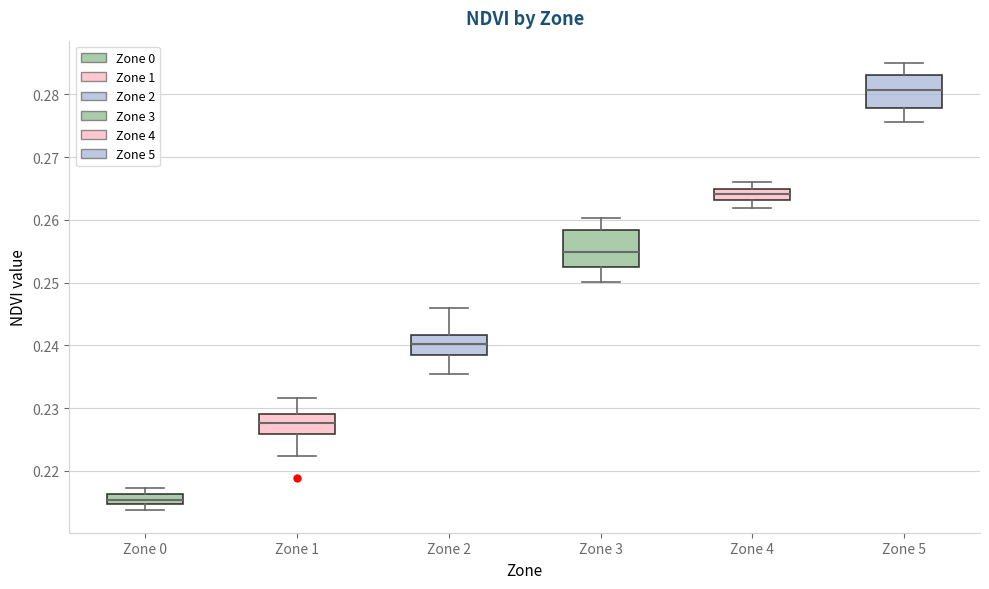

Where is the lower edge of the box for Zone 5 on the y-axis? The values are not printed on the chart, so give them approximately, as read against the axis.

0.278